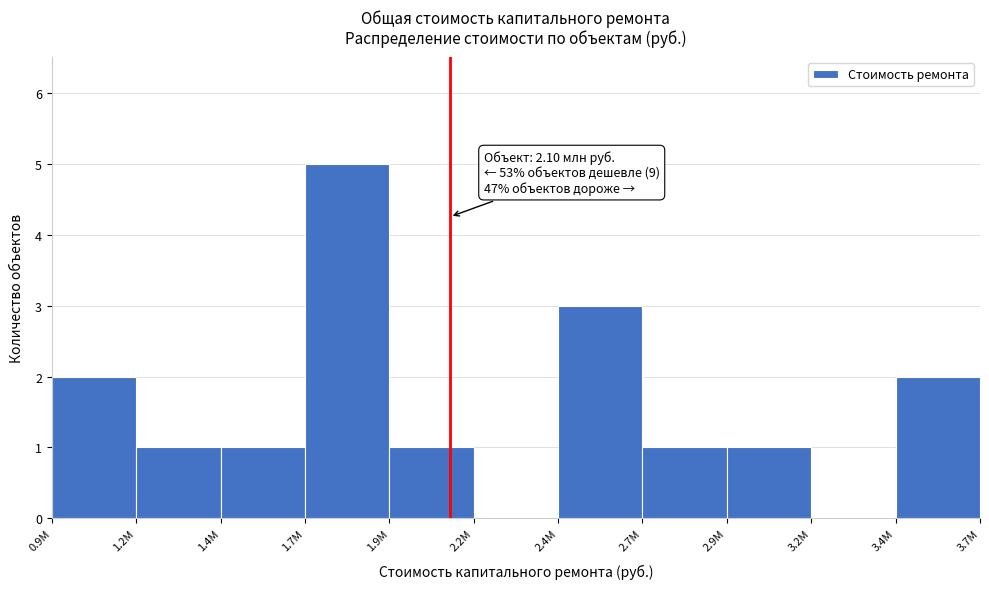

Reading left to right, extract all data points from this chart.

0.9M=2	1.2M=1	1.4M=1	1.7M=5	1.9M=1	2.2M=0	2.4M=3	2.7M=1	2.9M=1	3.2M=0	3.4M=2